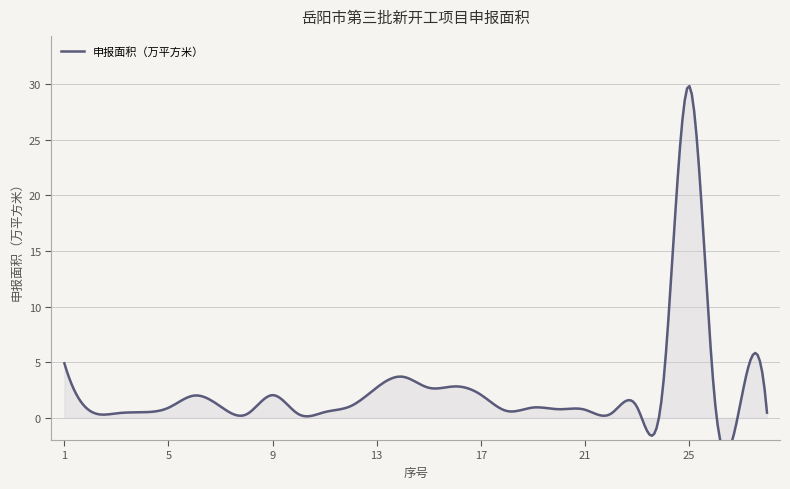

What is the smallest value displayed?

0.3